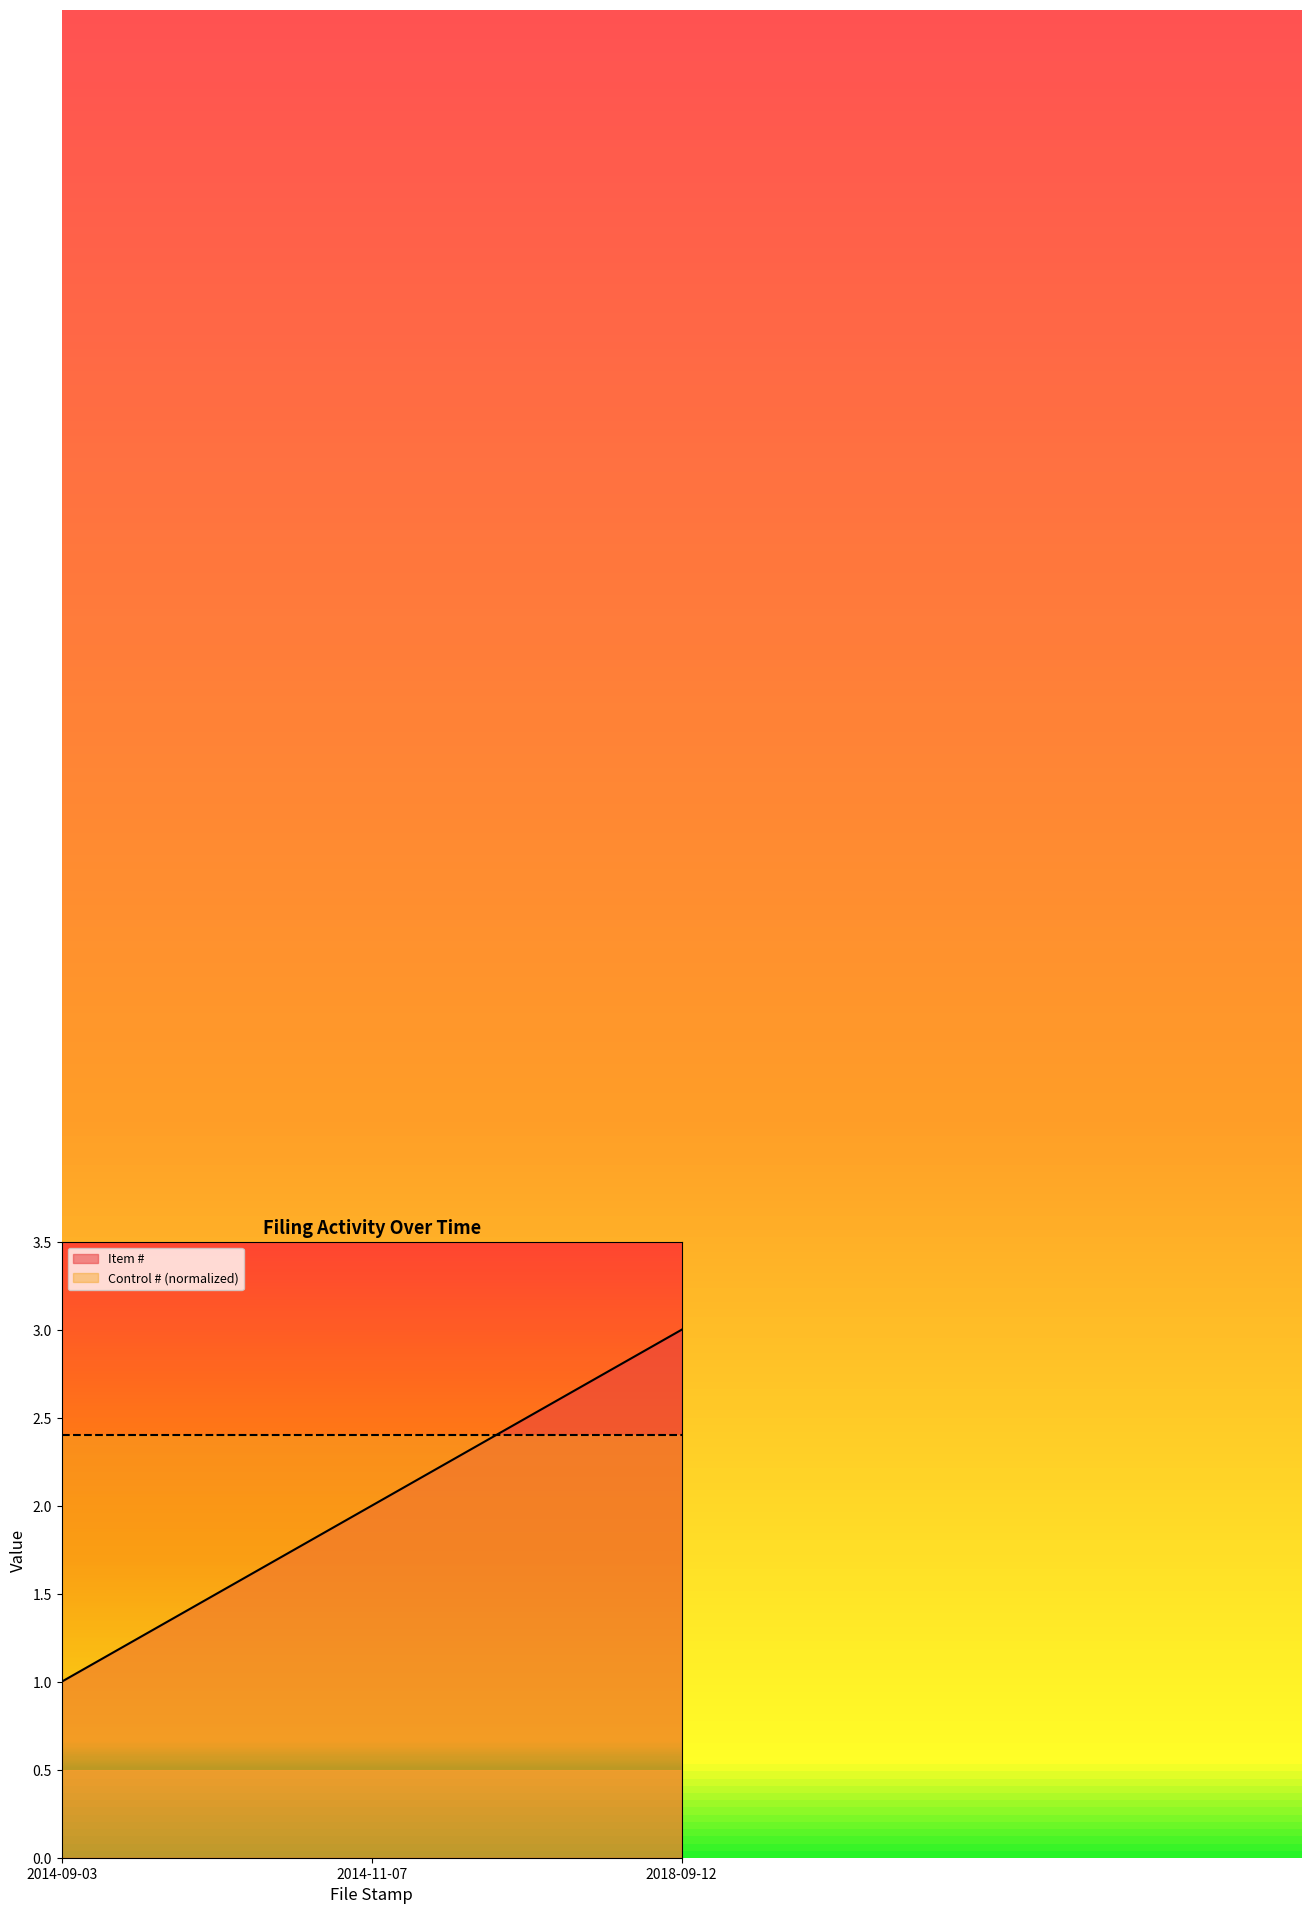

Which label corresponds to the largest value in the chart?

2018-09-12